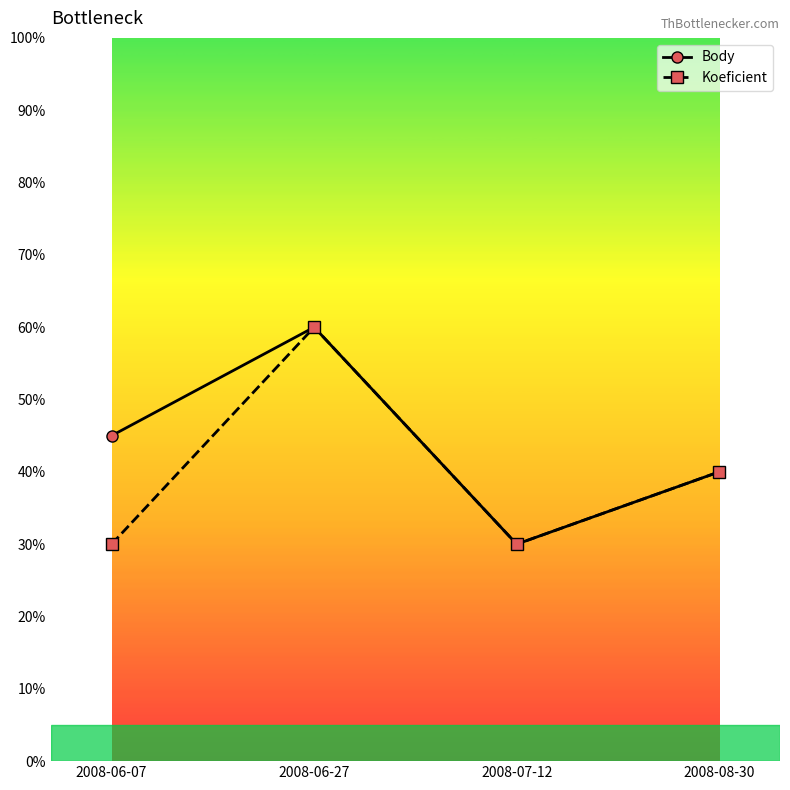

True or false: Body has a value of 1.4 at 2008-06-07.

False